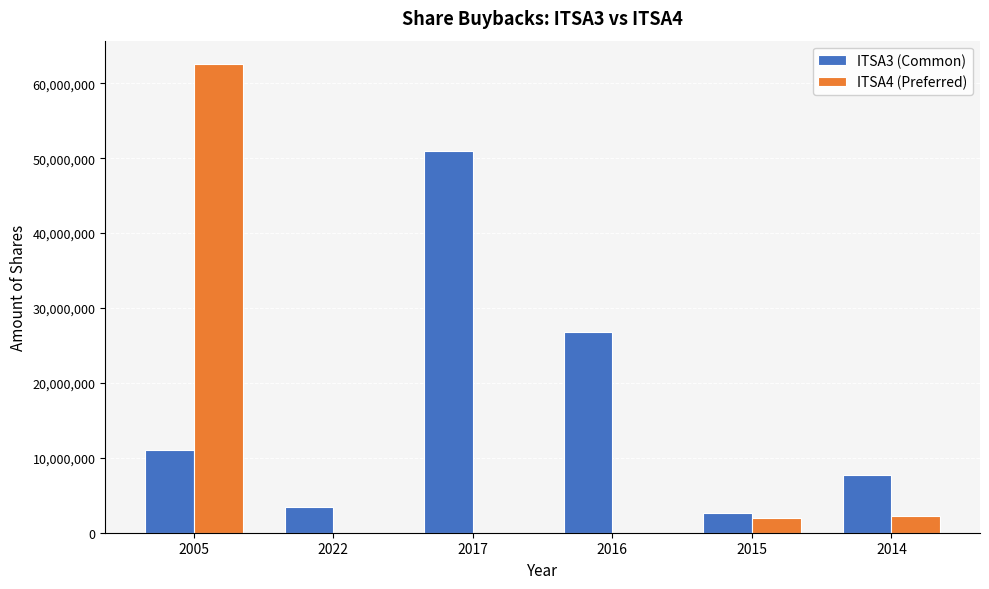

What are all the series names shown in the legend?

ITSA3 (Common), ITSA4 (Preferred)